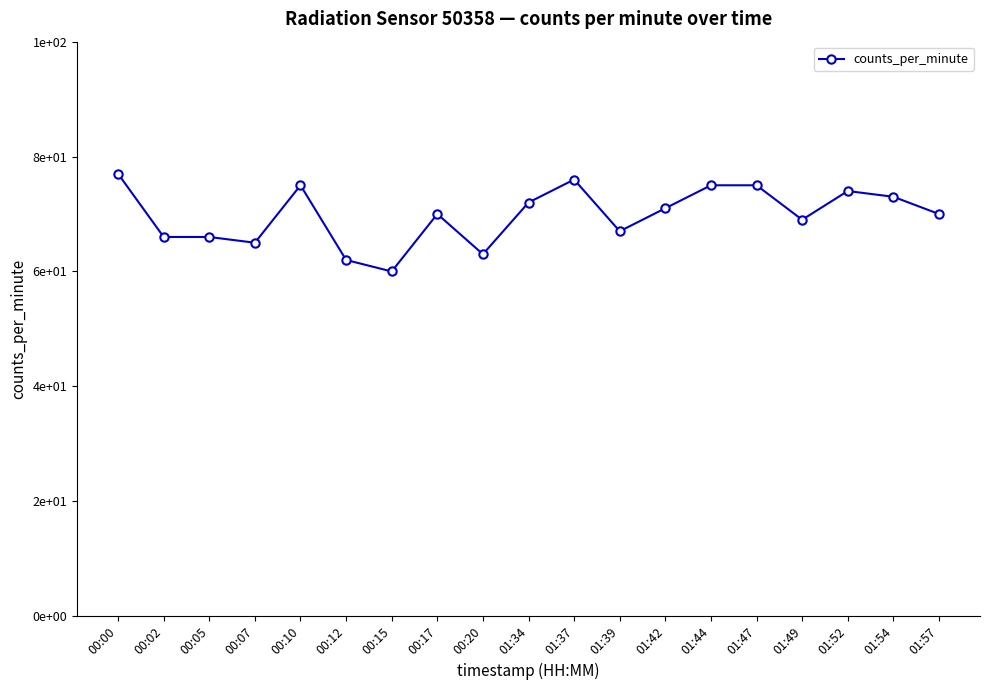

Does the chart have visible grid lines?

No